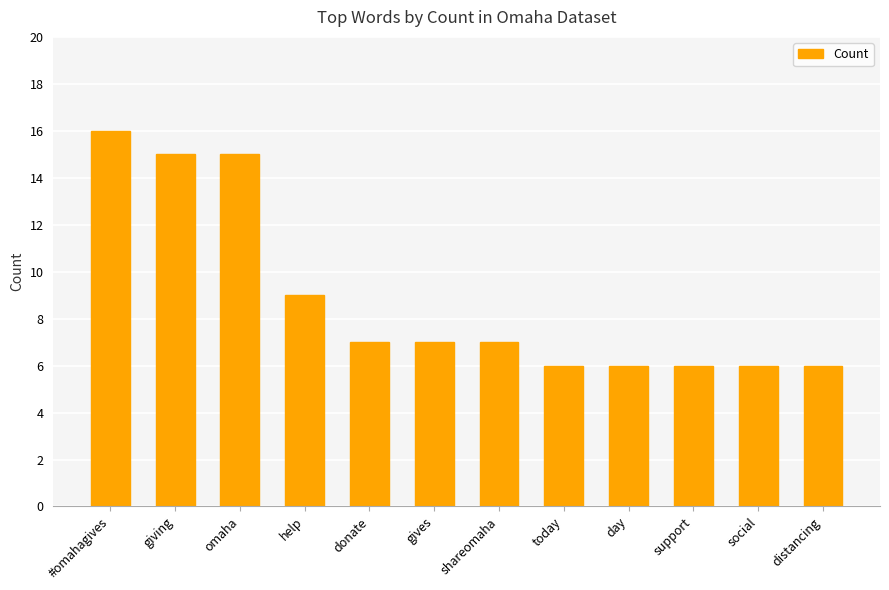

Reading left to right, transcribe all the data shown in this chart.

#omahagives=16	giving=15	omaha=15	help=9	donate=7	gives=7	shareomaha=7	today=6	day=6	support=6	social=6	distancing=6